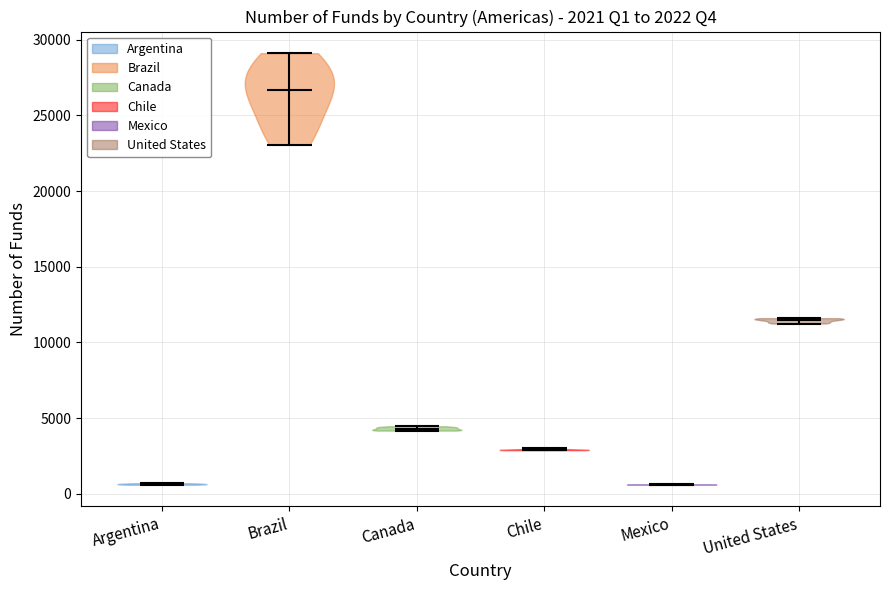

Which violin has the highest median line?

Brazil